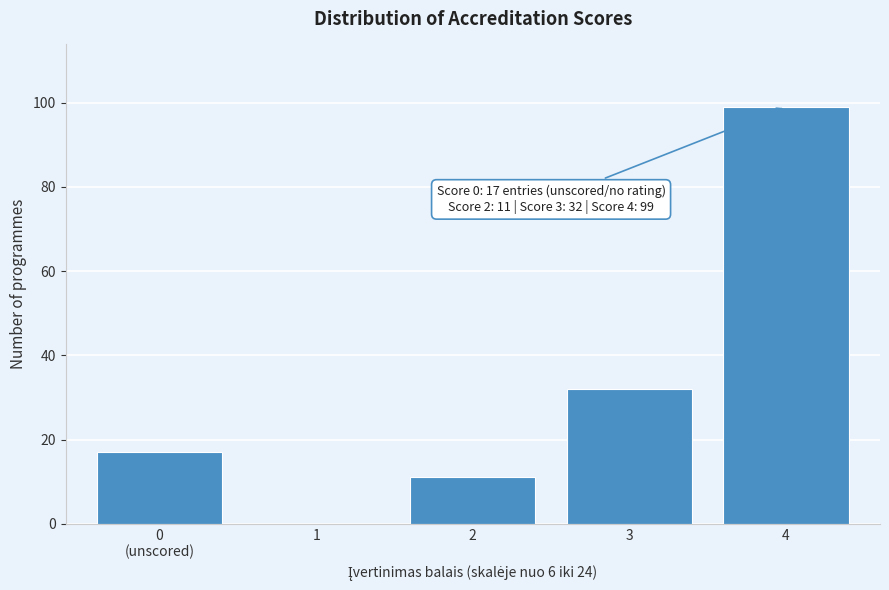

At which label is the value closest to 49?

3